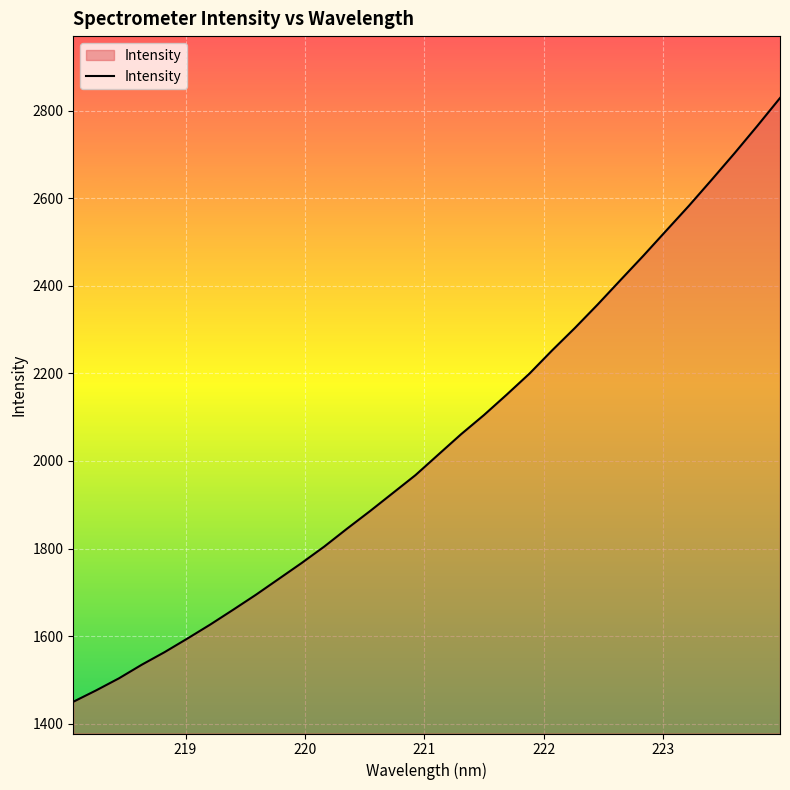

What is the greatest value displayed?

2829.3